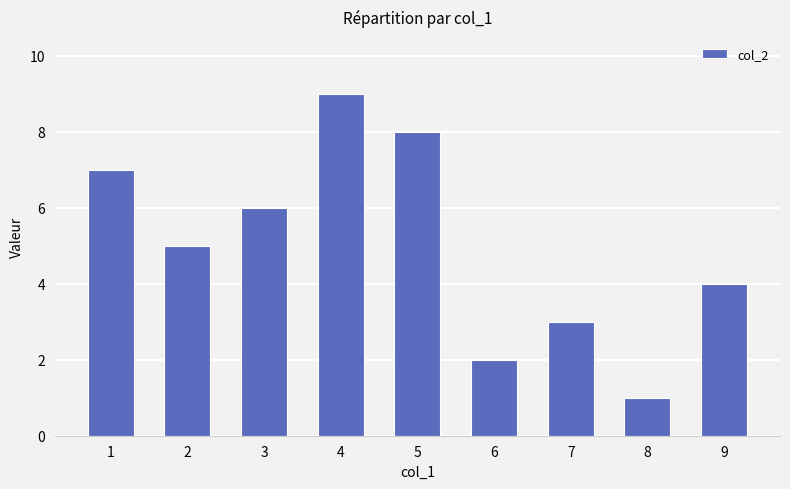

What is the value of the 1st bar from the left?

7